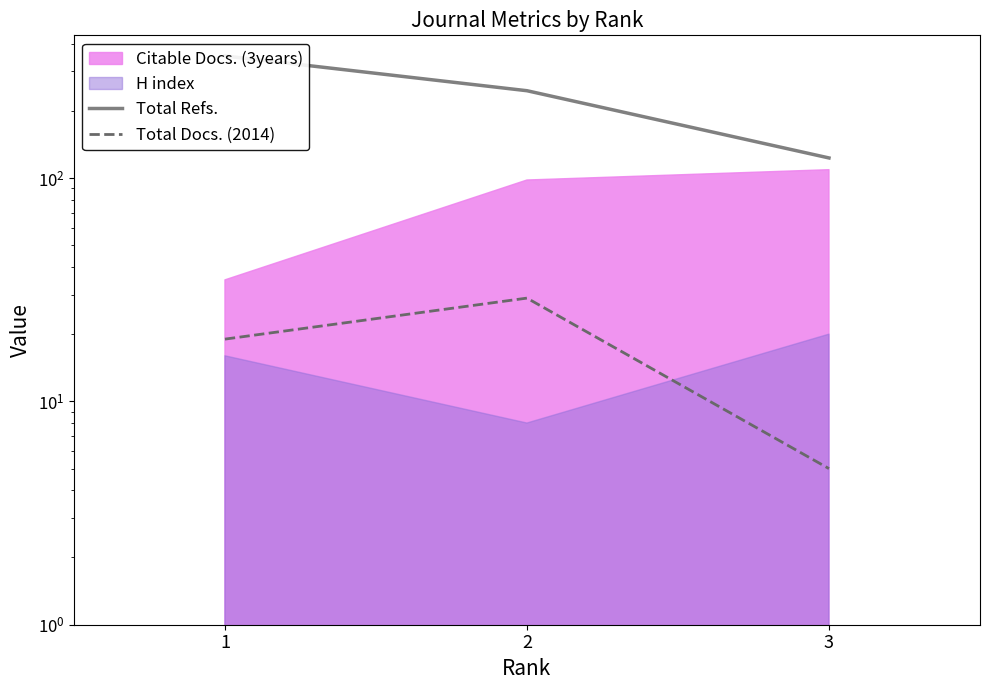

What is the lowest value of the Total Docs. (2014) series?

5